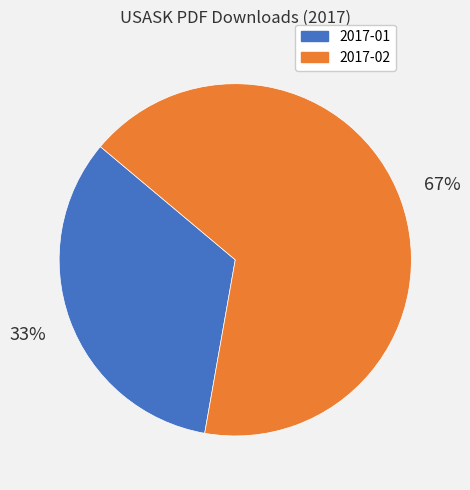

Which has a higher value, 2017-01 or 2017-02?

2017-02